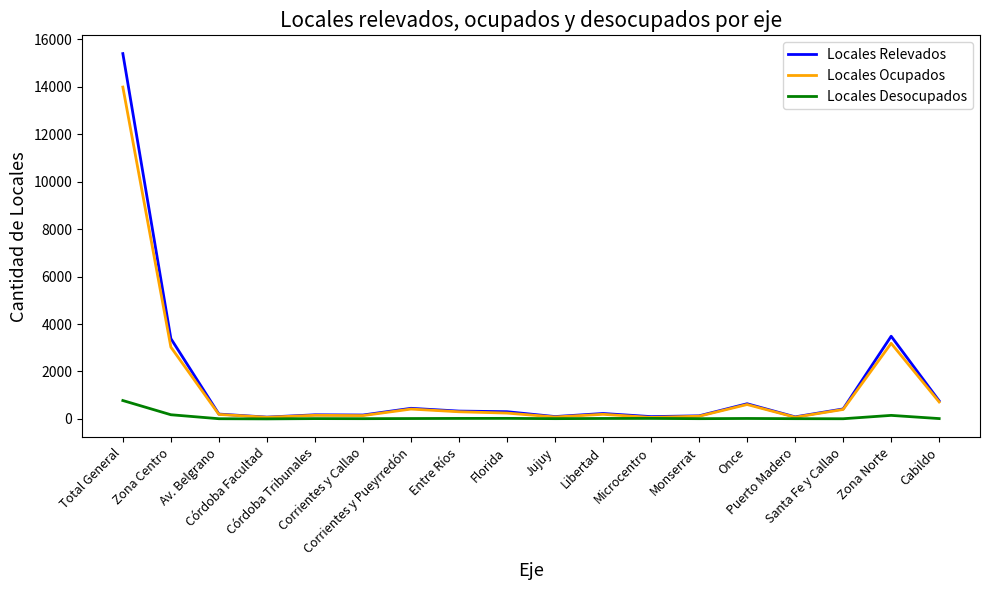

Rank the series by their maximum value, from lowest to highest.

Locales Desocupados, Locales Ocupados, Locales Relevados